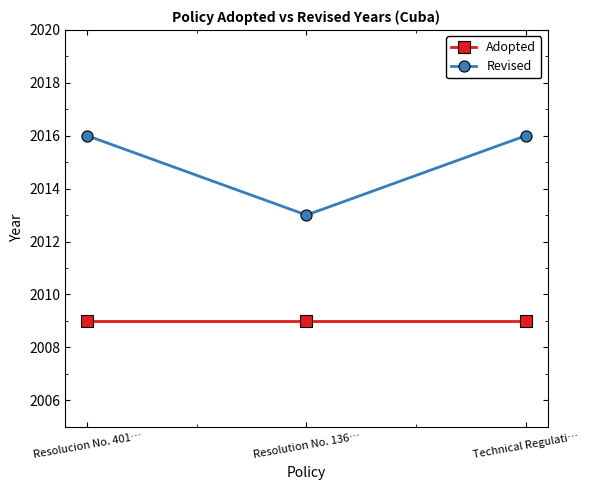

Which category has the lowest value in the Revised series?

Resolution No. 136…